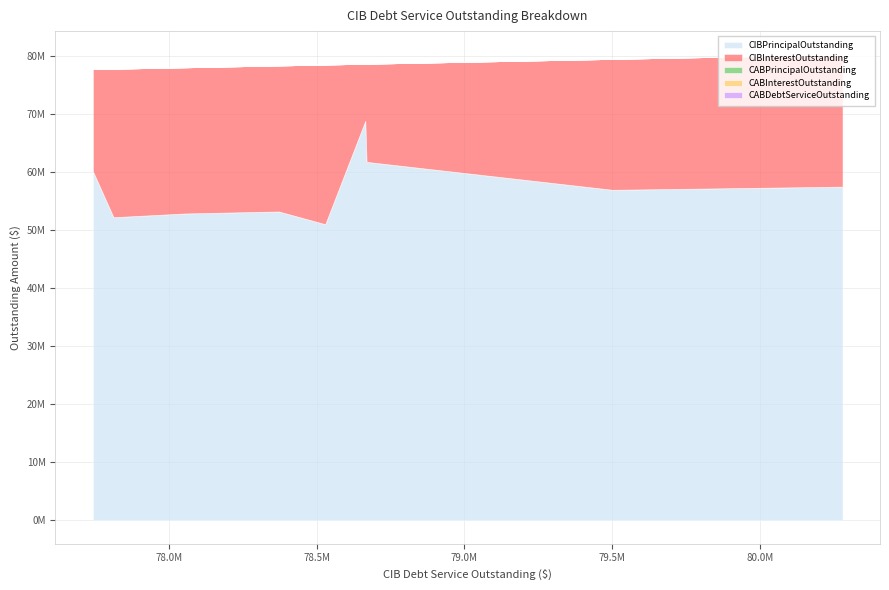

True or false: CIBPrincipalOutstanding and CABPrincipalOutstanding intersect in this chart.

False